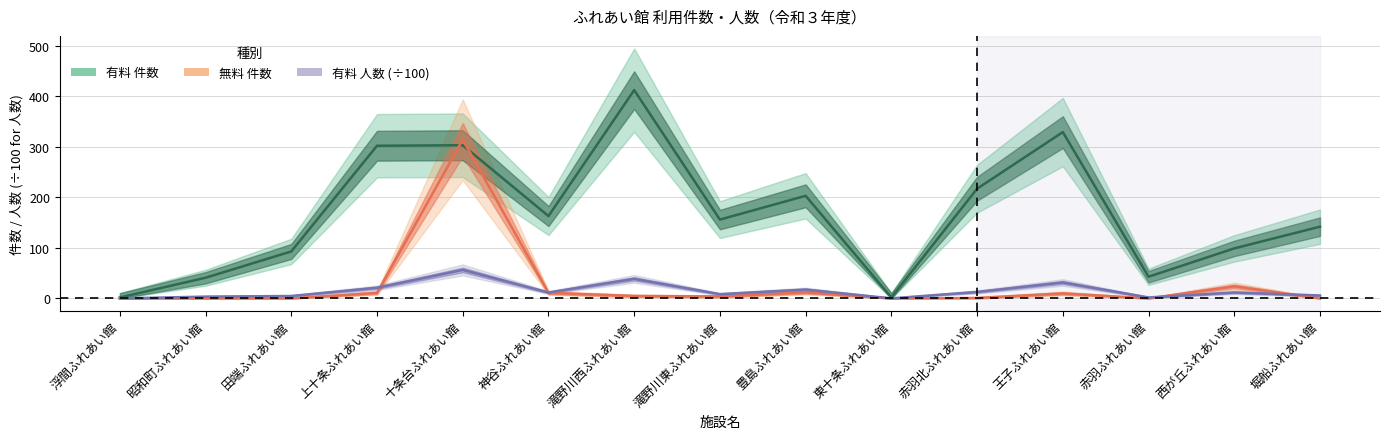

List the series in order of their peak value, highest first.

有料 件数, 無料 件数, 有料 人数 (÷100)